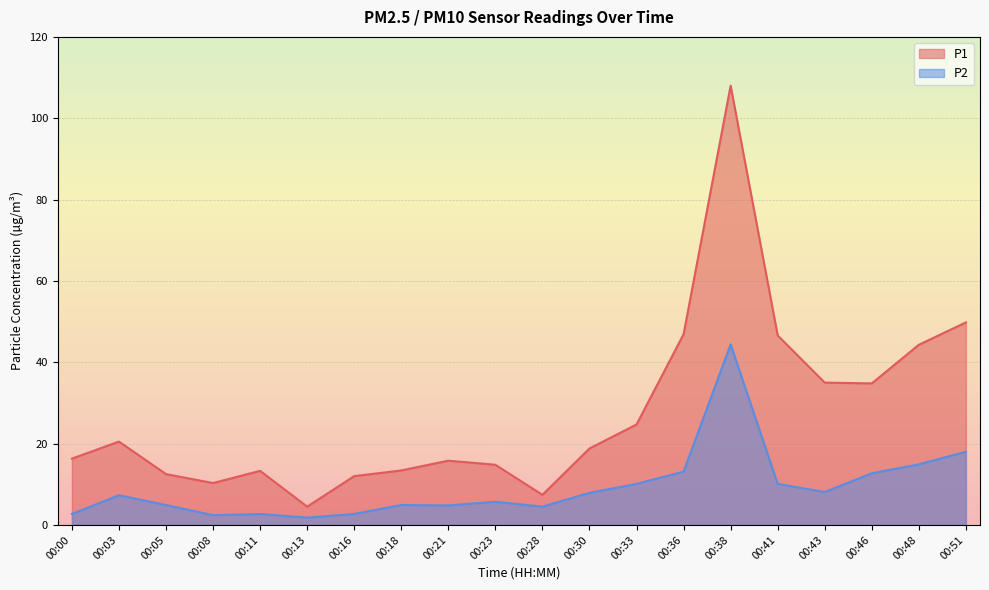

What is the spread (max minus min) of values at 00:03?

13.2